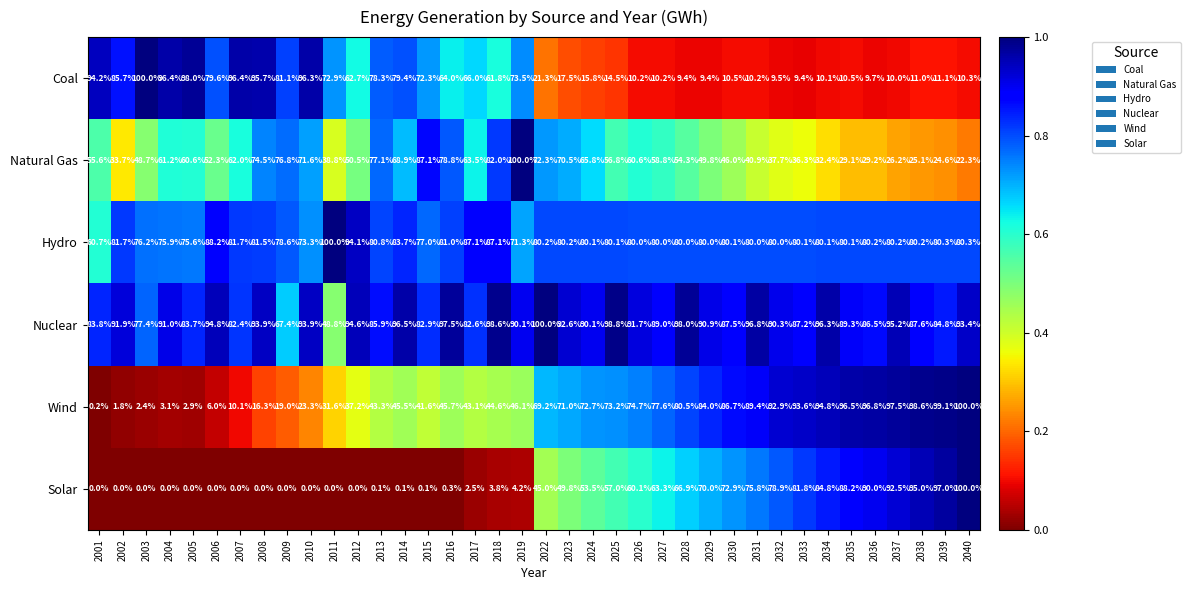

At 2010, list the series in order from largest to smallest.

Coal, Nuclear, Hydro, Natural Gas, Wind, Solar